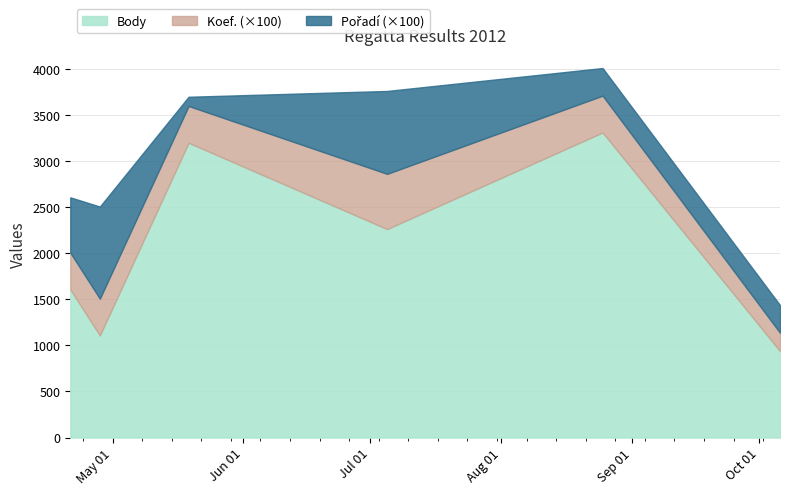

At 2012-04-21, list the series in order from smallest to largest.

Koef., Pořadí, Body